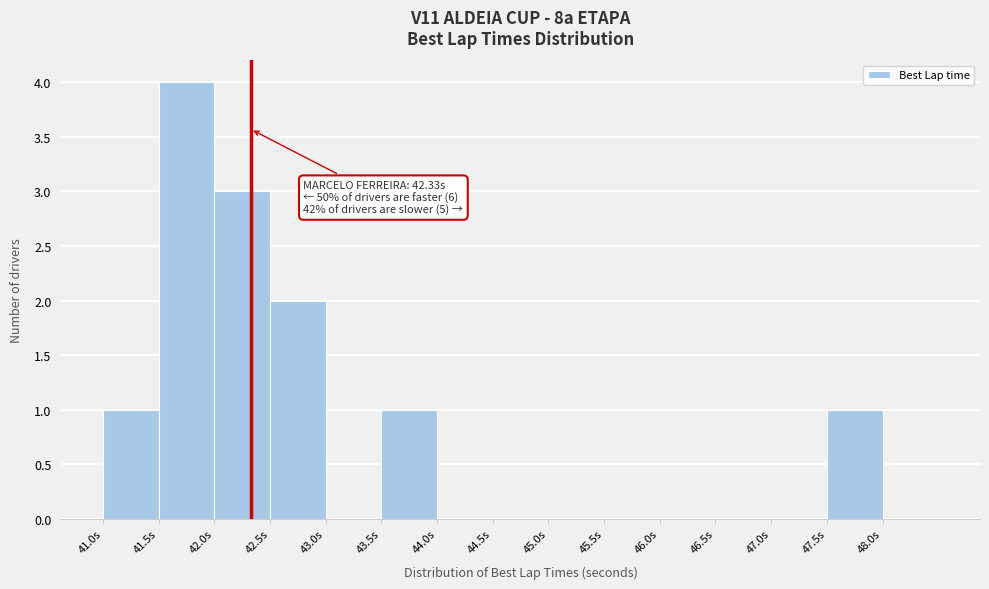

Over which range of the x-axis is the bar tallest?

41.5 to 42.0